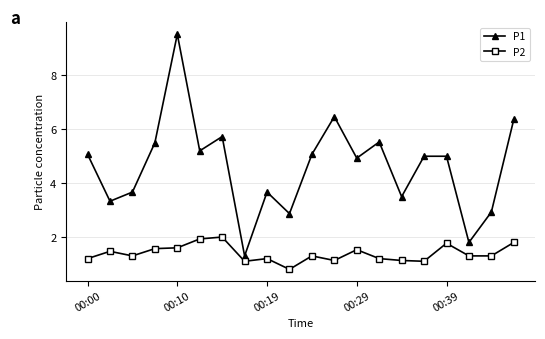

How many data points does each series have?

20